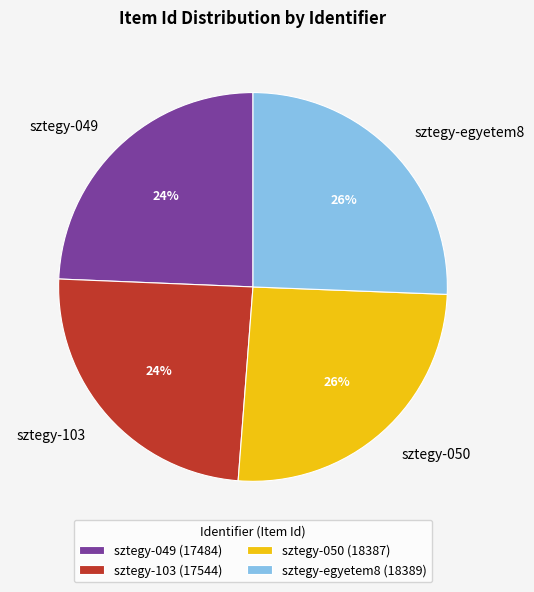

To the nearest percent, what percentage of the pie is sztegy-050?

26%